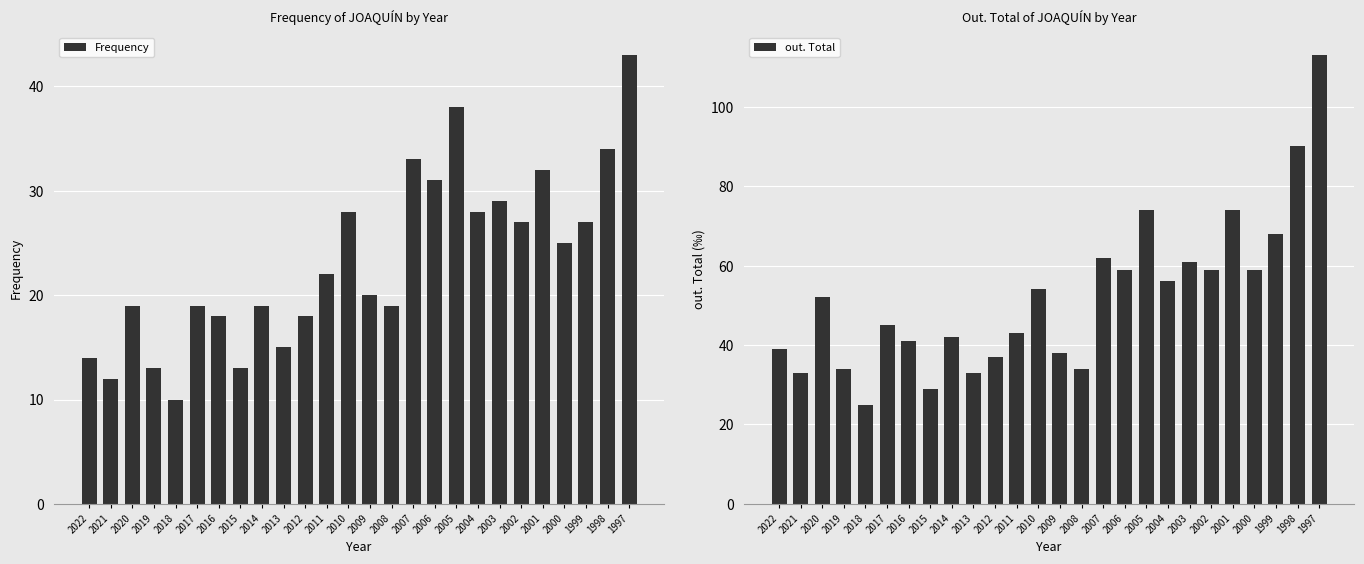

How many data points does each series have?

26